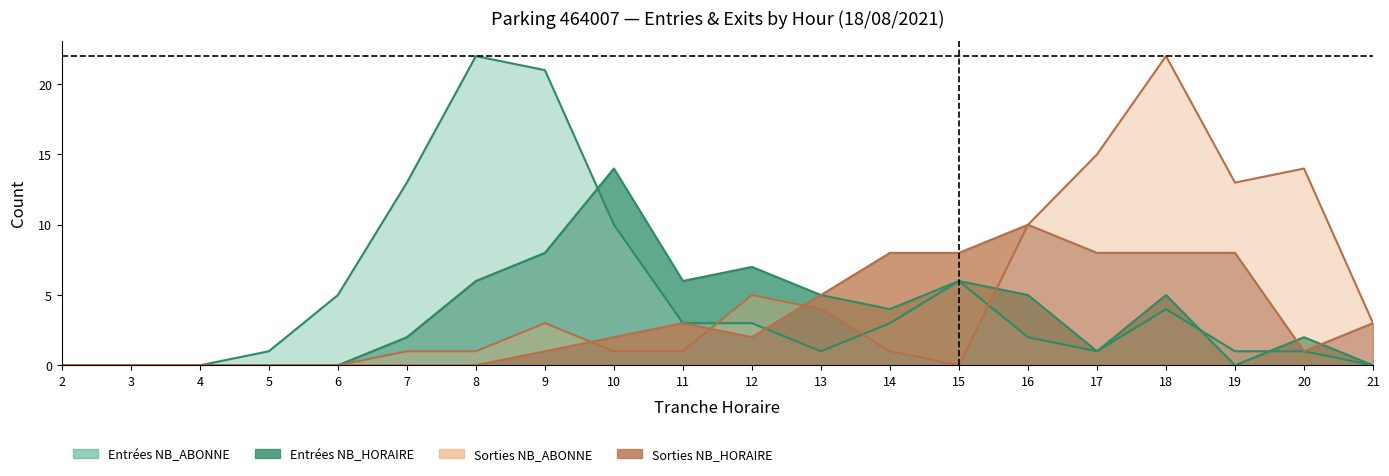

What is the sum of all ENTREES_NB_ABONNE values?

97